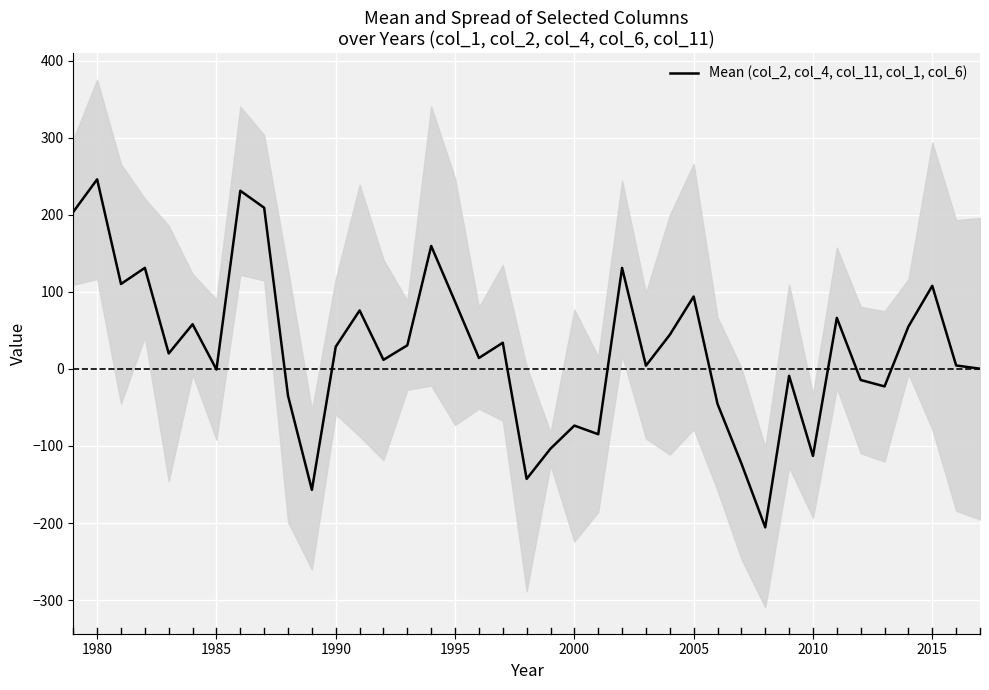

What is the lowest value of the Mean (col_2, col_4, col_11, col_1, col_6) series?

-205.6